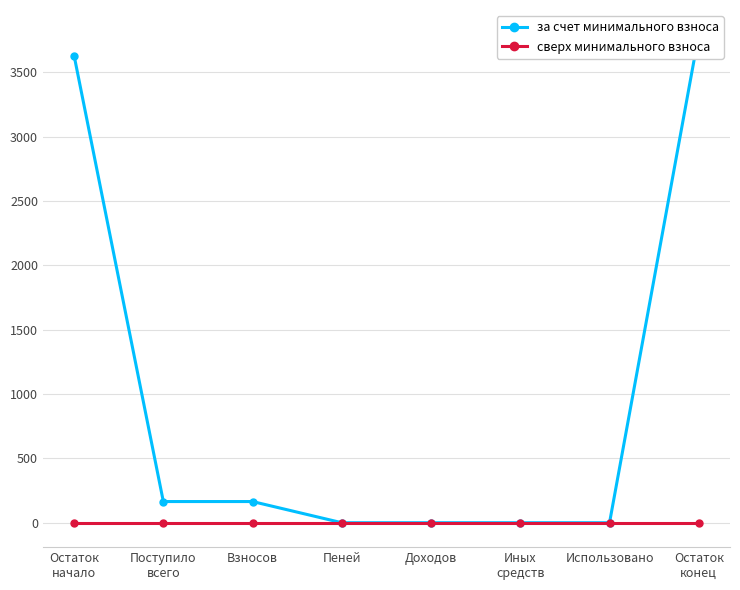

Reading left to right, list all the values displayed in this chart.

за счет минимального взноса: Остаток
начало=3628.6	Поступило
всего=164.5	Взносов=164.5	Пеней=0.0	Доходов=0.0	Иных
средств=0.0	Использовано=0.0	Остаток
конец=3793.0
сверх минимального взноса: Остаток
начало=0.0	Поступило
всего=0.0	Взносов=0.0	Пеней=0.0	Доходов=0.0	Иных
средств=0.0	Использовано=0.0	Остаток
конец=0.0